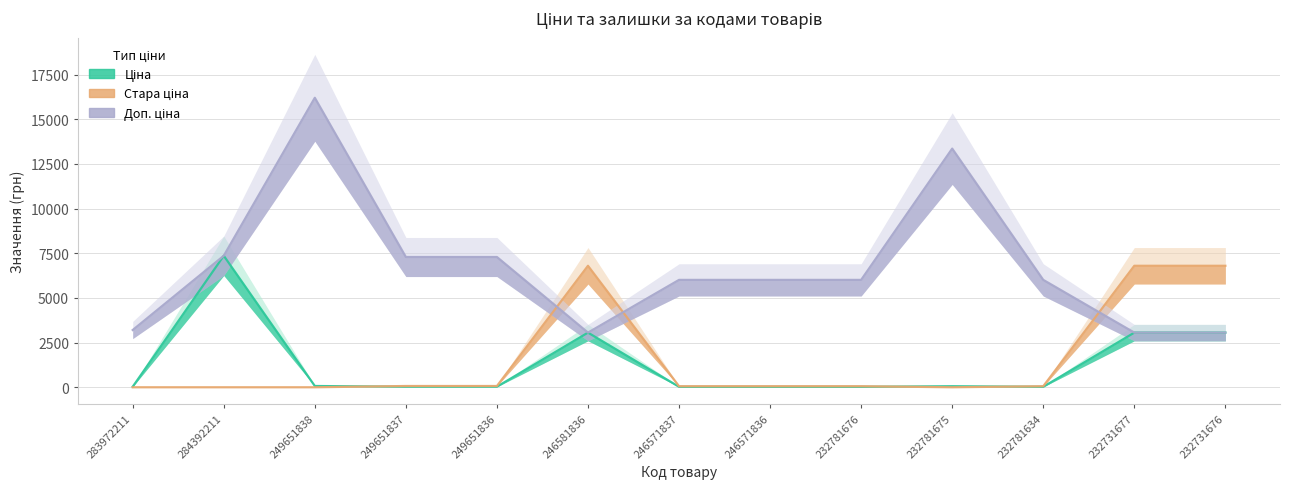

True or false: Ціна has a value of 32.0 at 283972211.

True